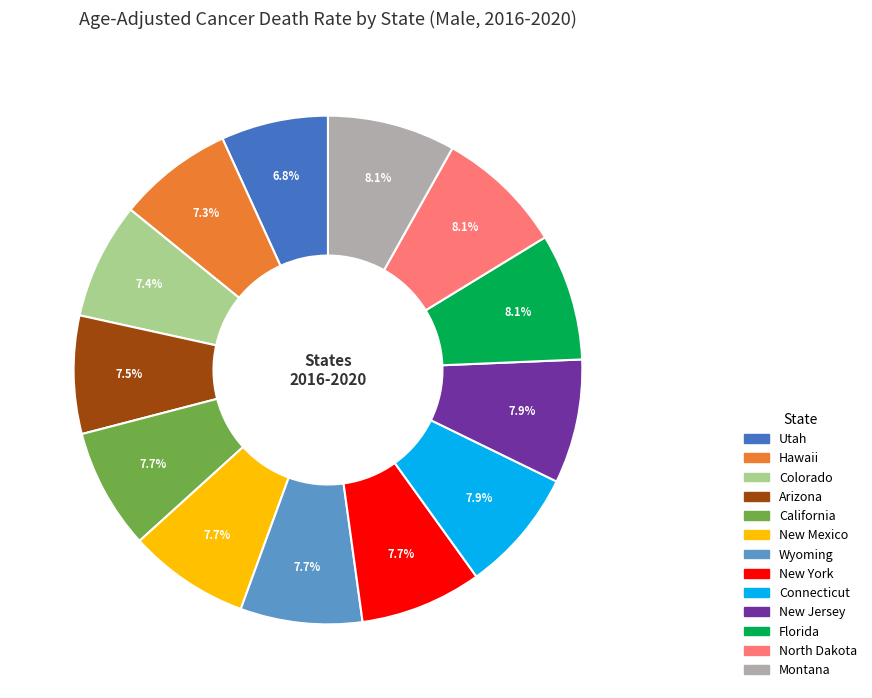

What is the ratio of the value at New Mexico to the value at Wyoming?

1.0